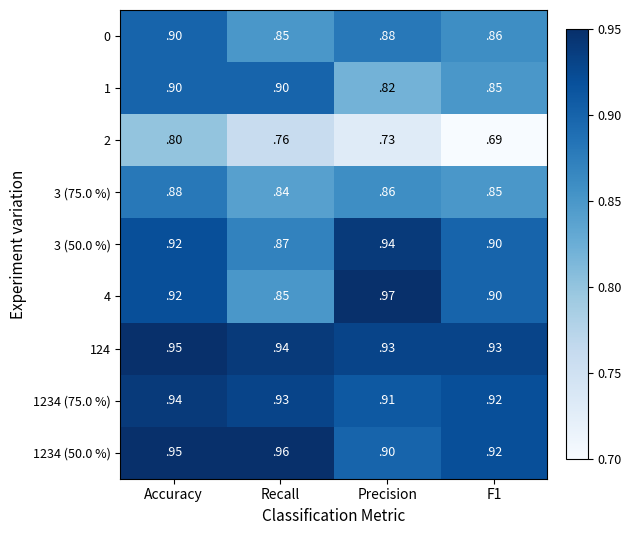

Is the value of 0 at Recall greater than the value of 2 at Accuracy?

Yes